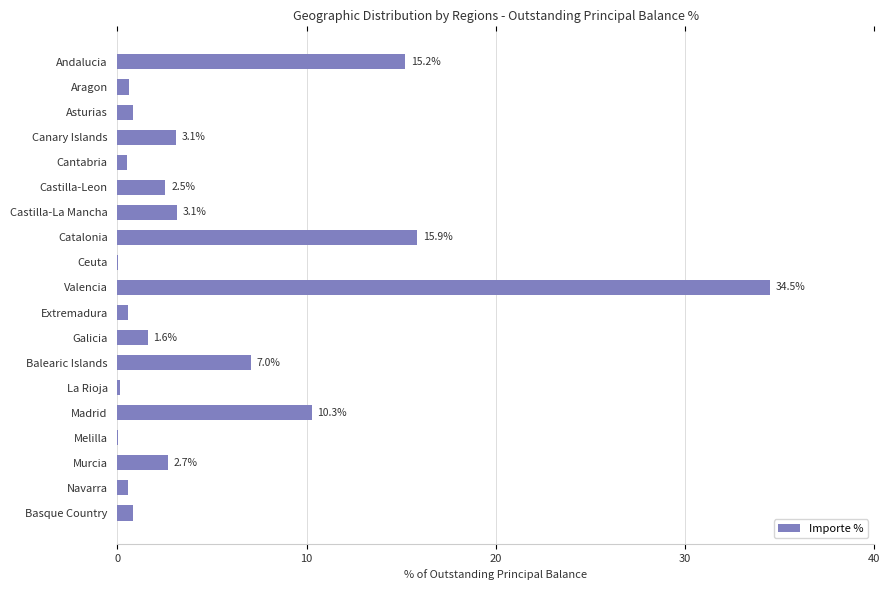

Which has a higher value, Cantabria or Catalonia?

Catalonia